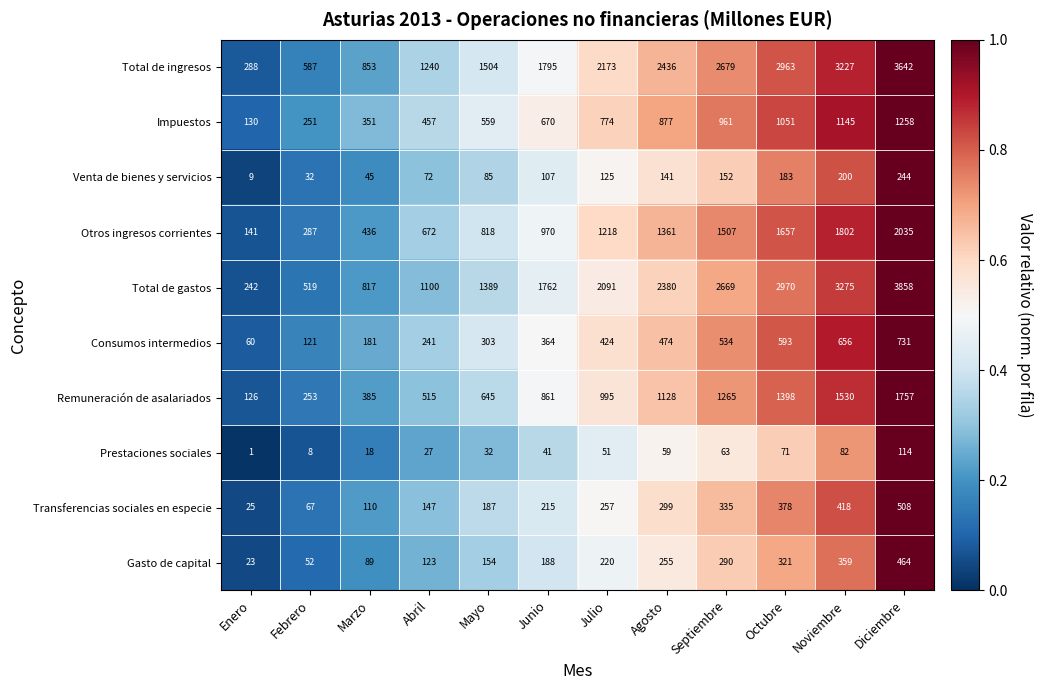

What is the greatest value displayed?

3858